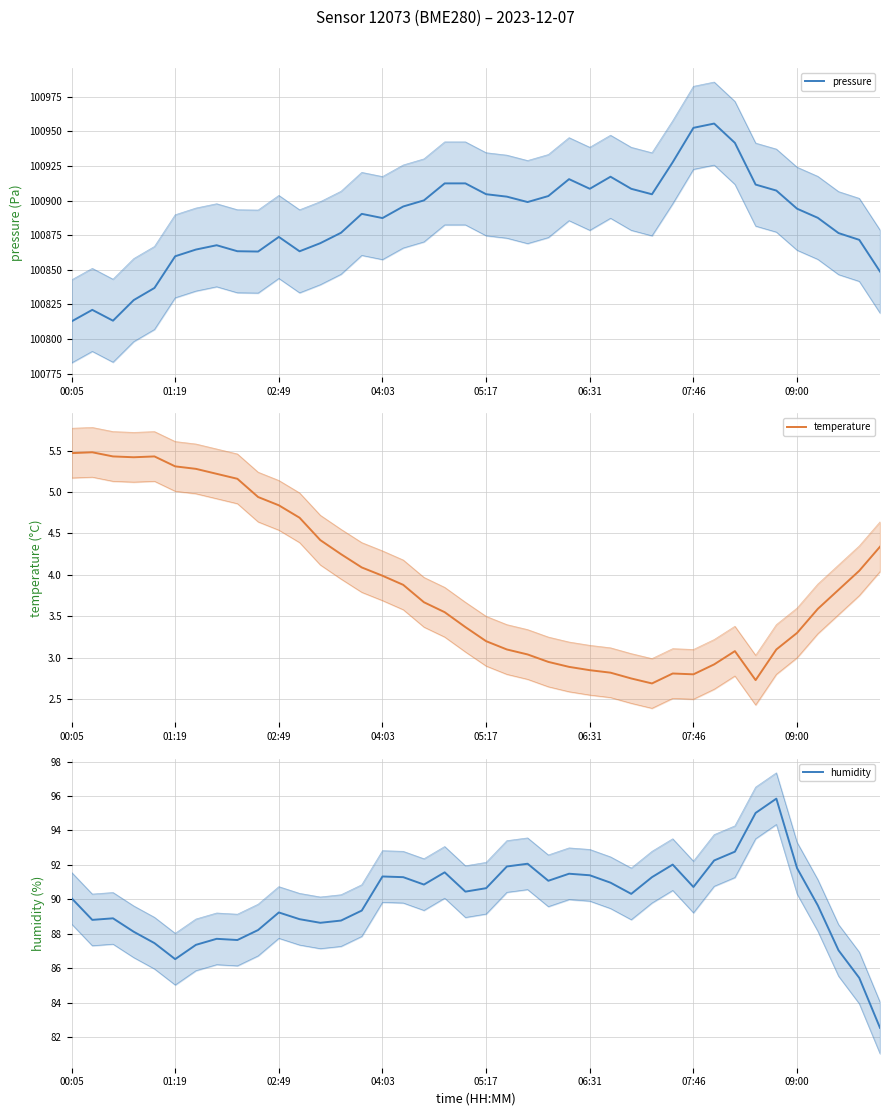

At how many categories does at least one series exceed 9376?

40